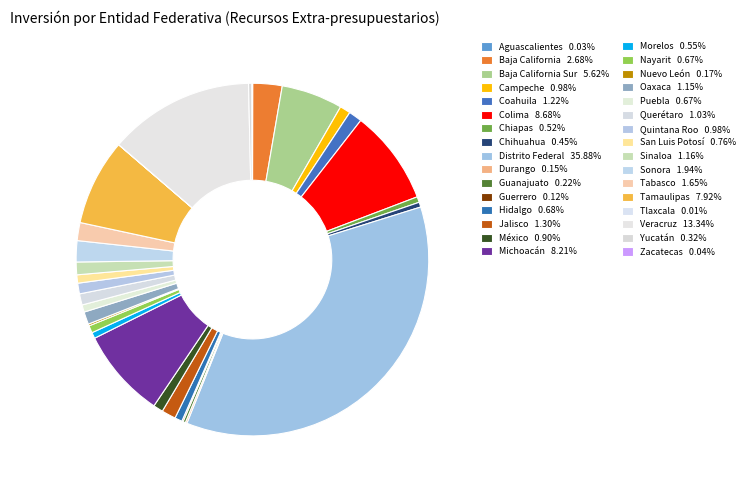

Which category has the biggest portion of the pie?

Distrito Federal